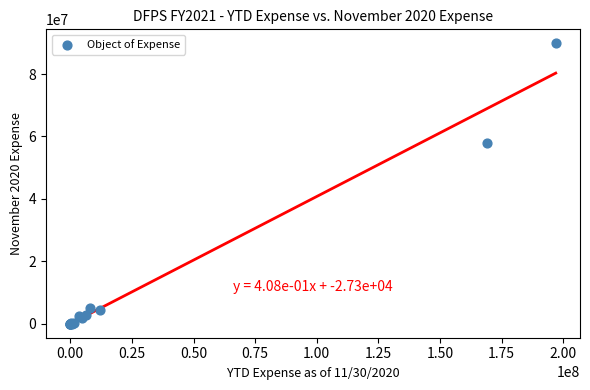

What Y value in the scatter plot is closest to 44927244?

57792385.1